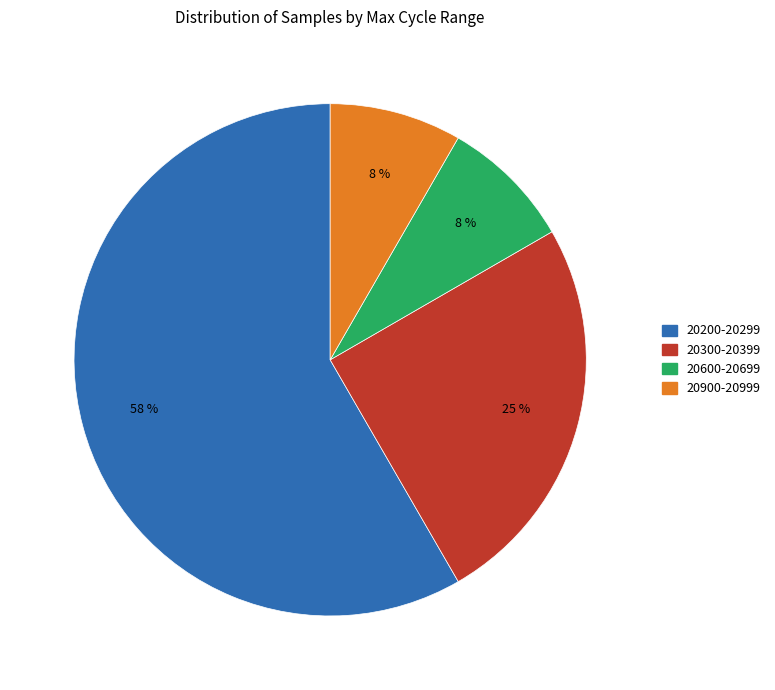

Is there a majority slice in this chart?

Yes